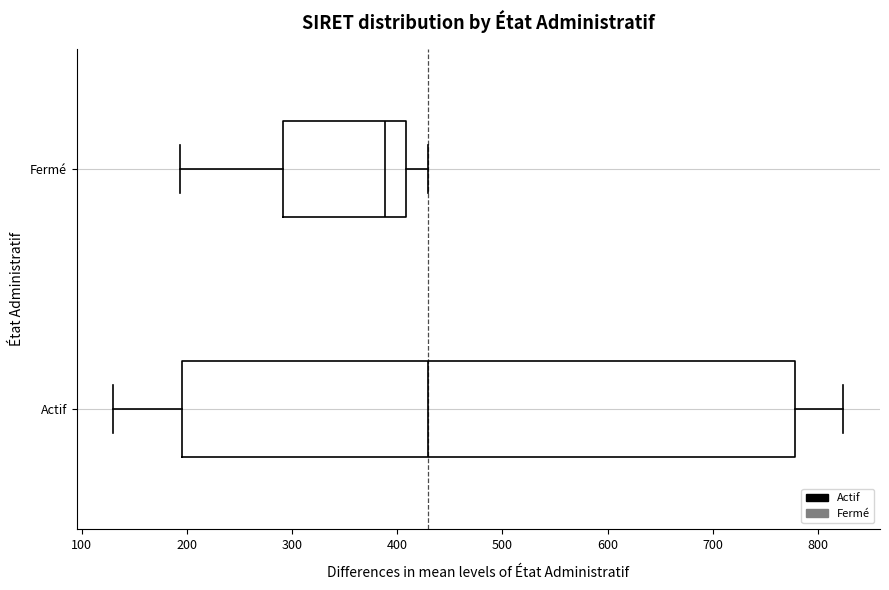

Which box's median line is the furthest to the left?

Fermé